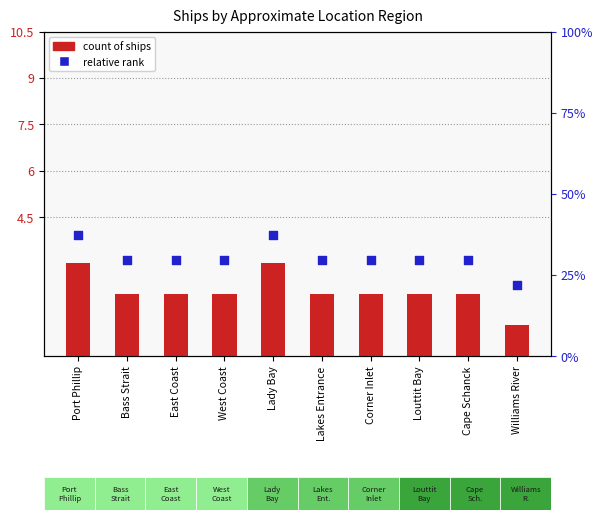

Which series reaches the minimum Y coordinate?

count of ships